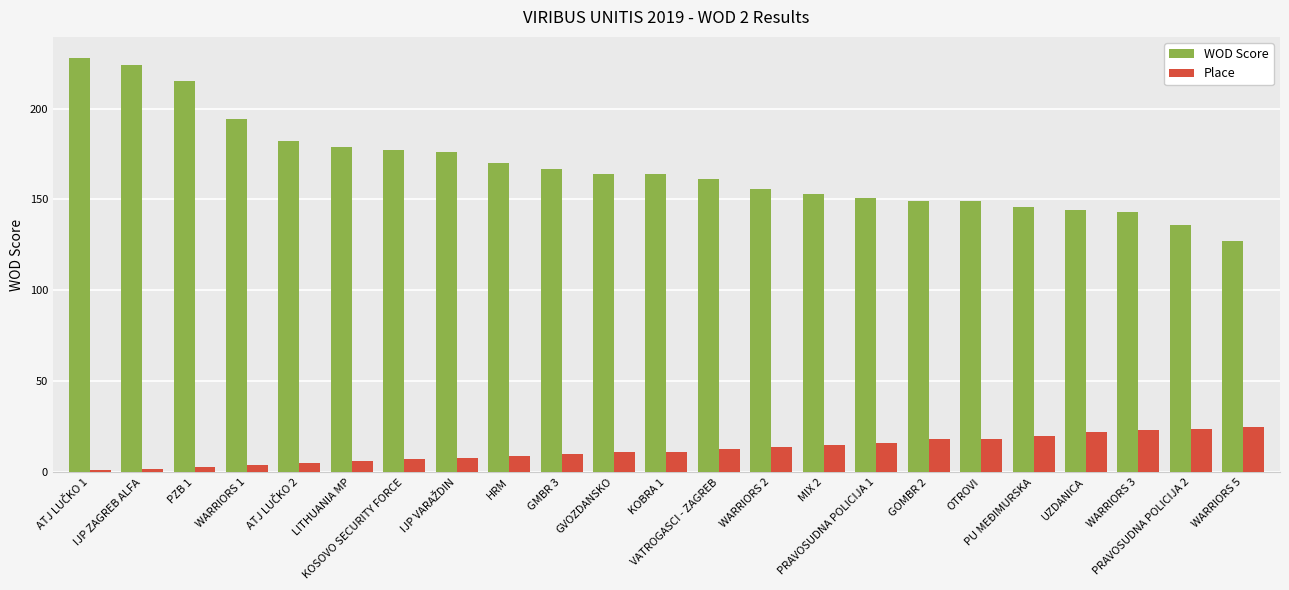

Between GVOZDANSKO and WARRIORS 2, which series saw the biggest shift?

WOD Score